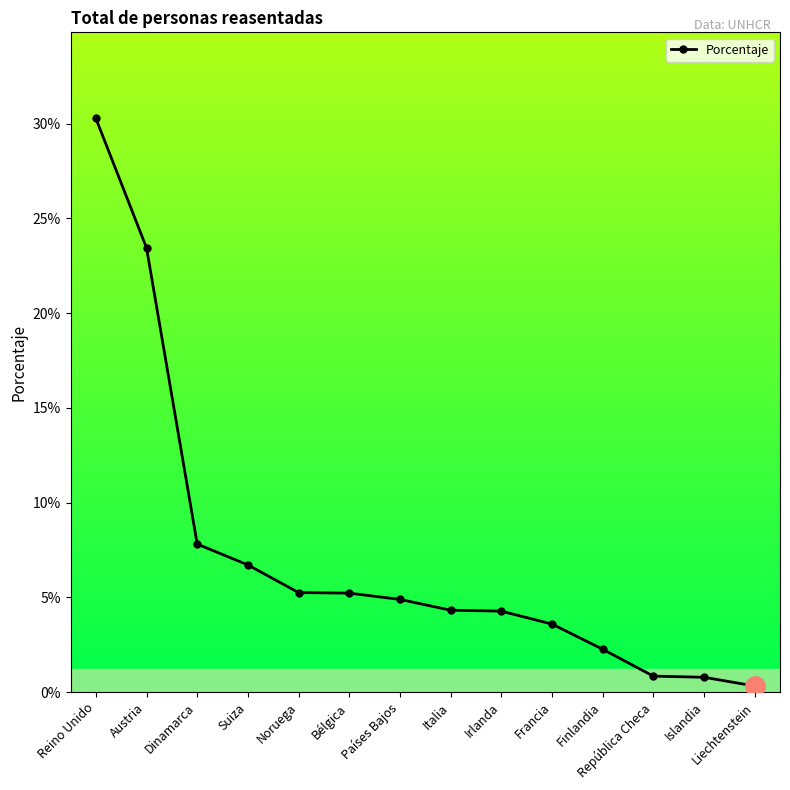

Does the chart have visible grid lines?

No